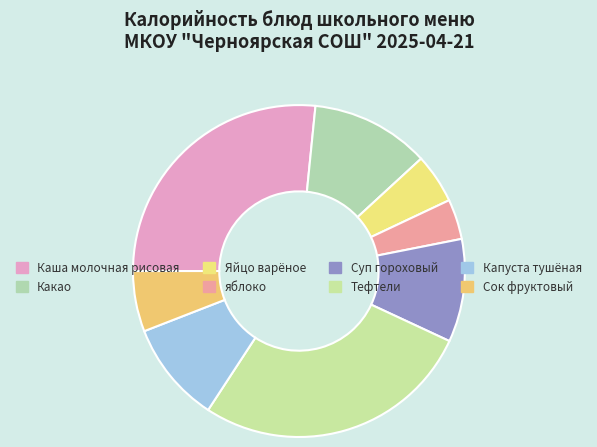

What is the largest slice in the pie chart?

Тефтели